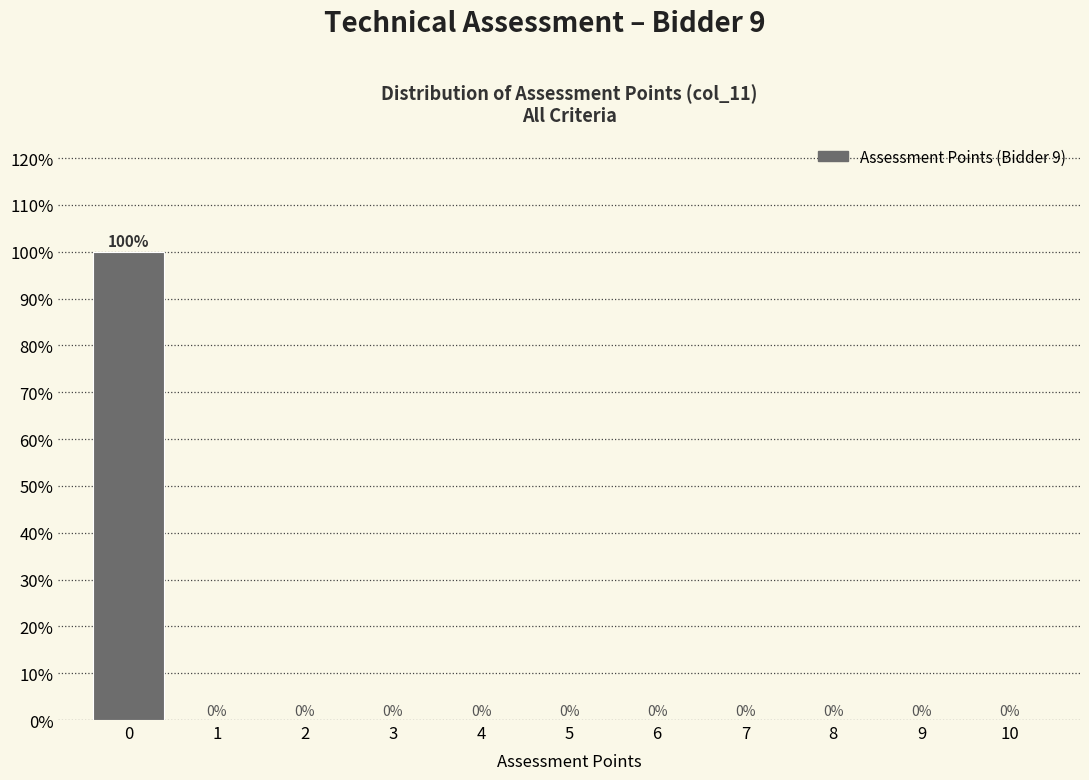

Reading left to right, extract all data points from this chart.

0=100	1=0	2=0	3=0	4=0	5=0	6=0	7=0	8=0	9=0	10=0